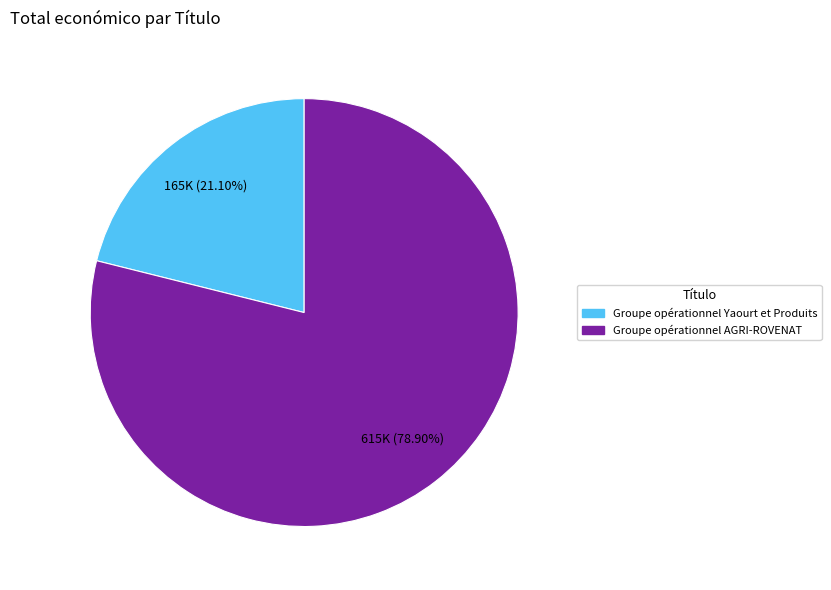

Does any single category account for the majority?

Yes